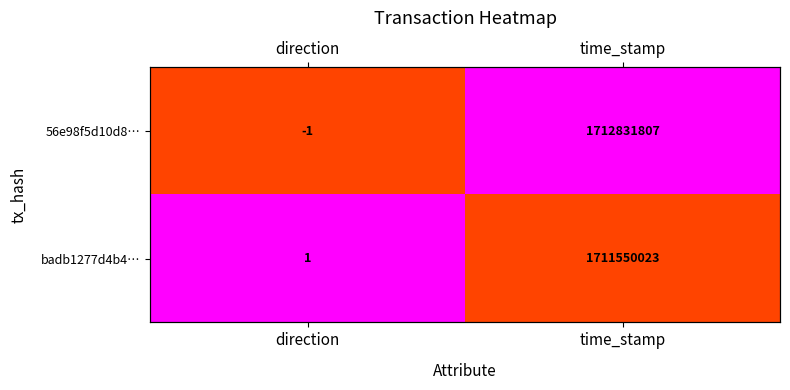

How many values in the badb1277d4b4… series are below 1?

1